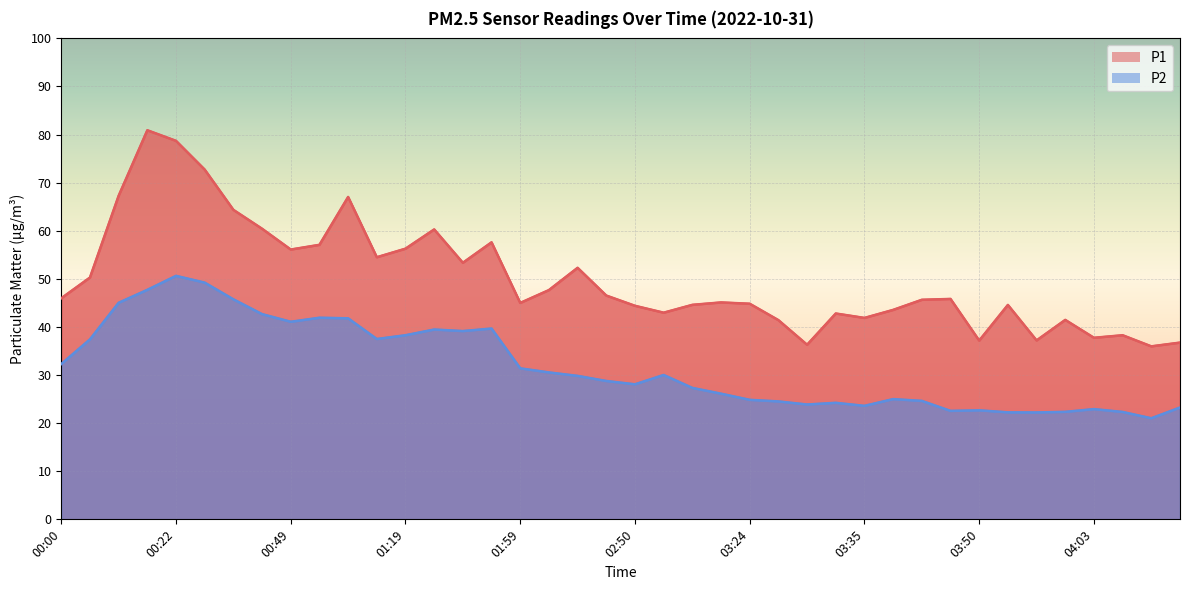

Rank the categories by P2 value from highest to lowest.

00:22, 00:31, 00:15, 00:38, 00:13, 00:46, 00:51, 00:57, 00:49, 01:30, 01:22, 01:24, 01:19, 01:17, 00:06, 00:00, 01:59, 02:02, 02:53, 02:42, 02:48, 02:50, 02:58, 03:04, 03:37, 03:24, 03:40, 03:27, 03:32, 03:30, 03:35, 04:11, 04:03, 03:50, 03:47, 04:00, 04:06, 03:52, 03:55, 04:09